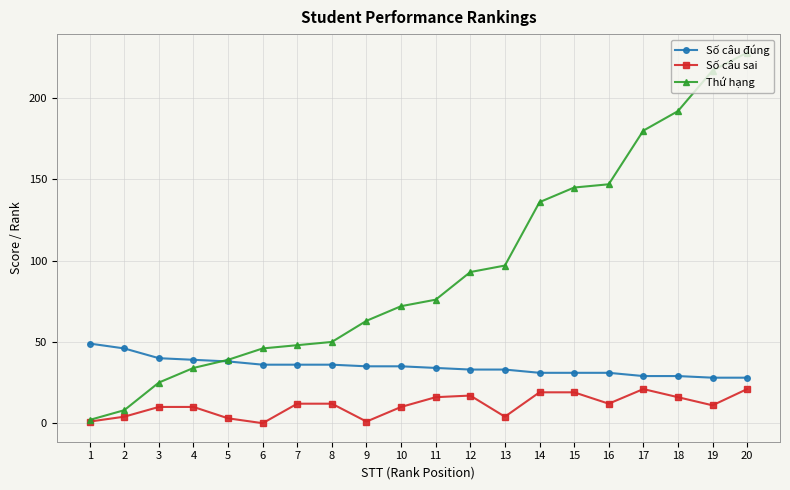

Is this an area chart (filled region under the line)?

No